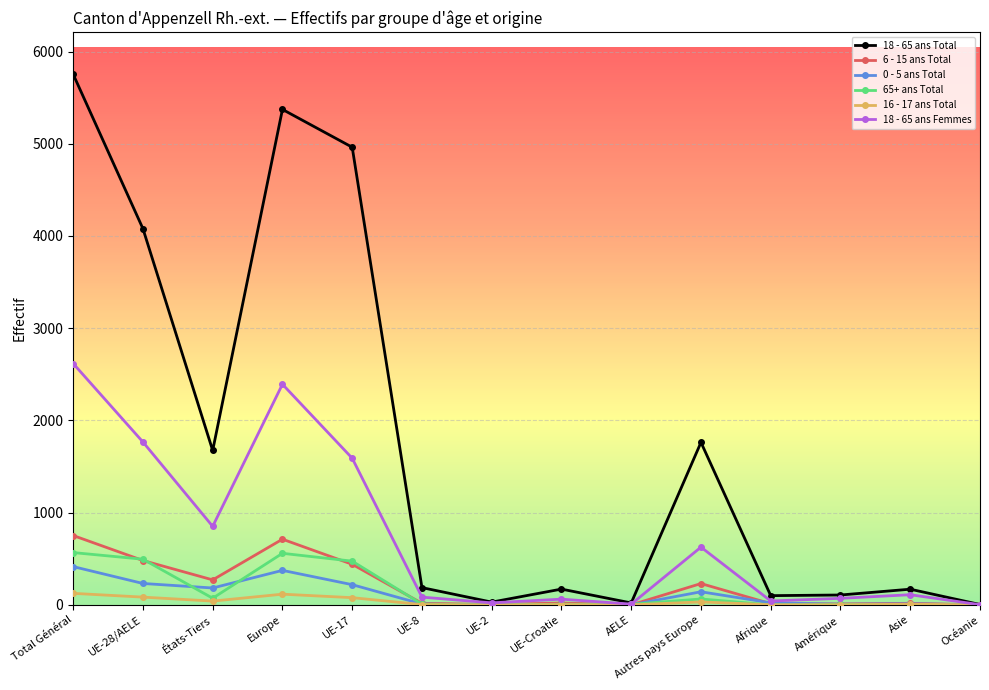

Is this an area chart (filled region under the line)?

No